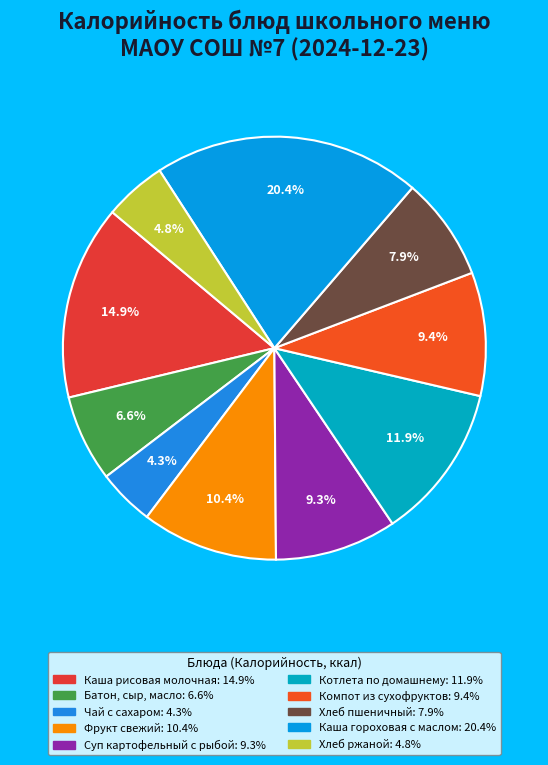

Is it true that Батон, сыр, масло is 1% of the pie?

False